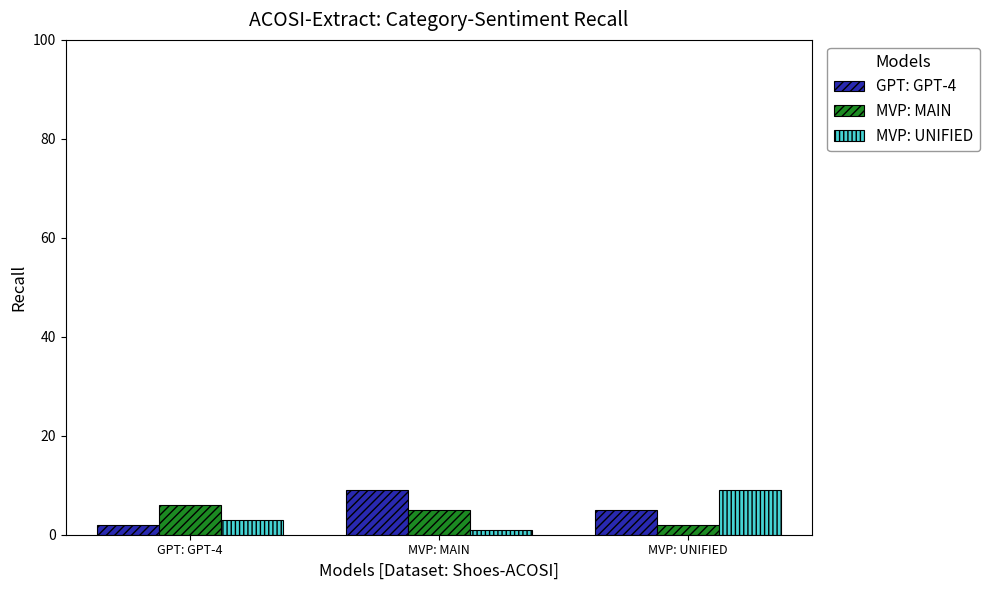

What is the label of the 3rd bar from the left?

MVP: UNIFIED